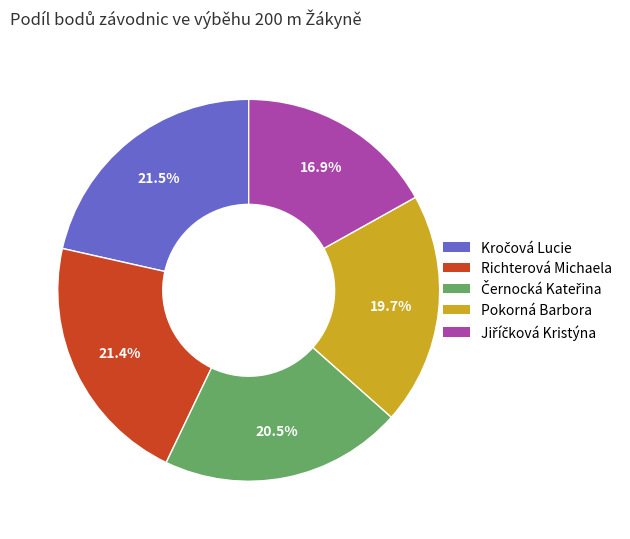

What portion of the pie excludes Richterová Michaela?

78.6%